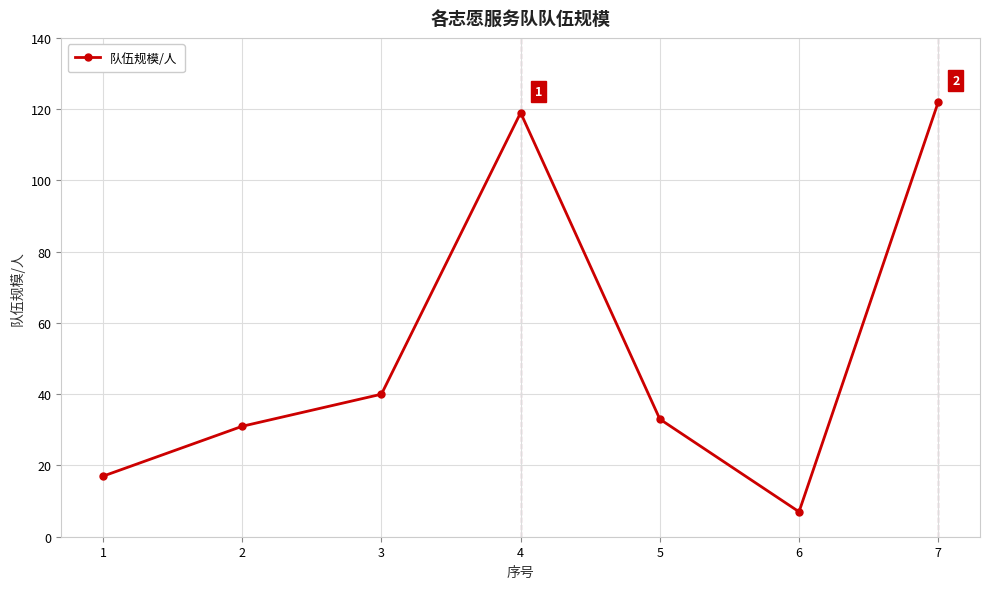

What is the change in value from 6 to 7?

+115